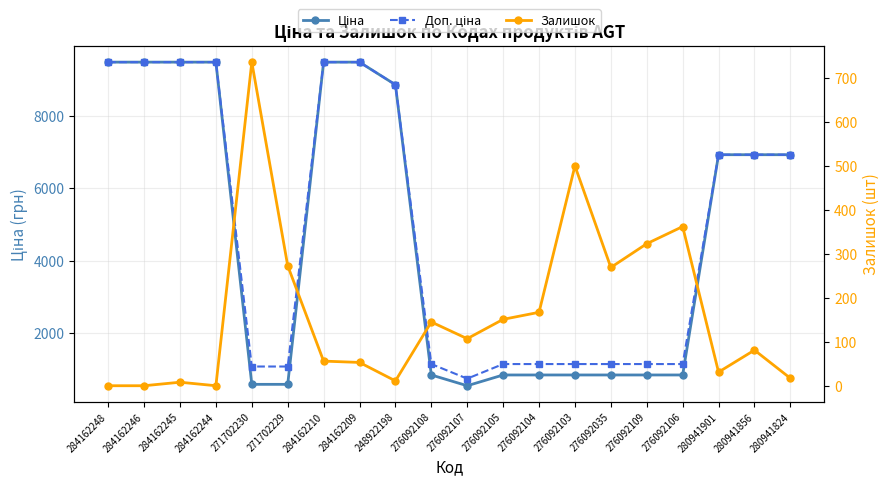

What is the approximate value of Залишок at 284162245?

8.0